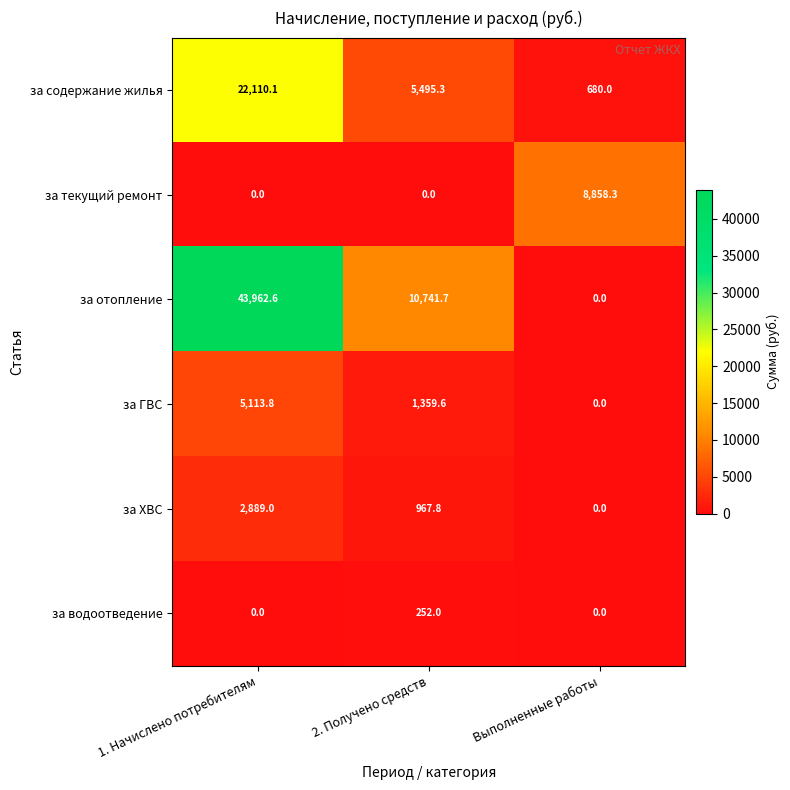

True or false: за ХВС has a value of 2889.0 at 1. Начислено потребителям.

True